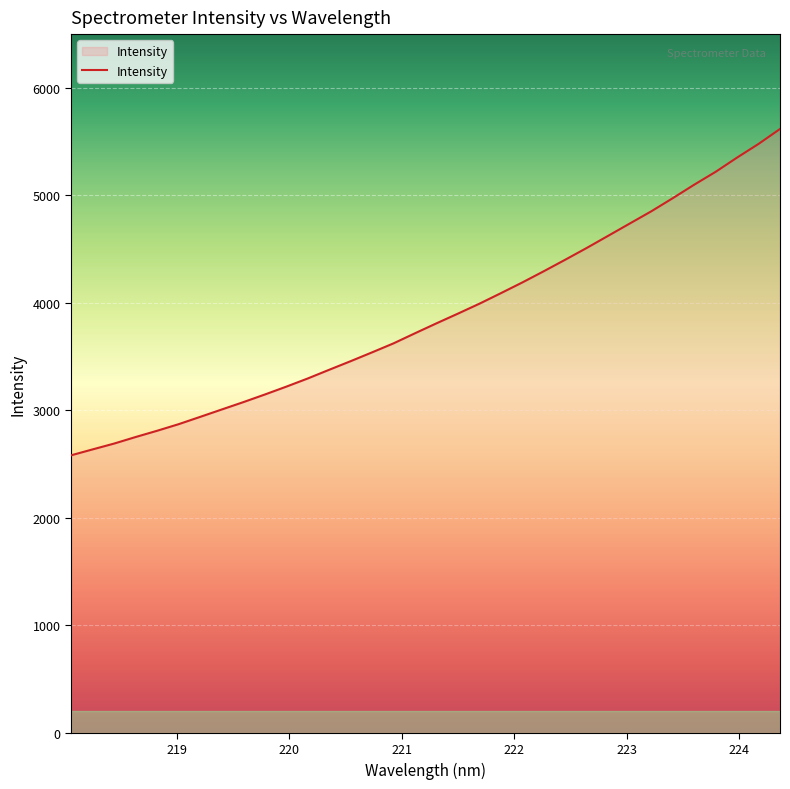

What is the minimum value shown in the chart?

2581.3